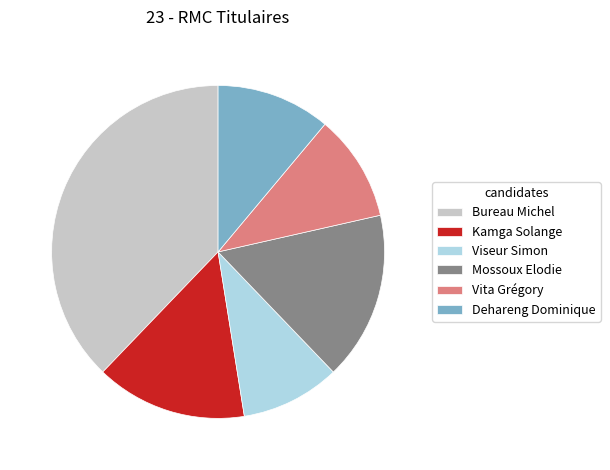

Do Viseur Simon and Mossoux Elodie together represent more than half of the pie?

No